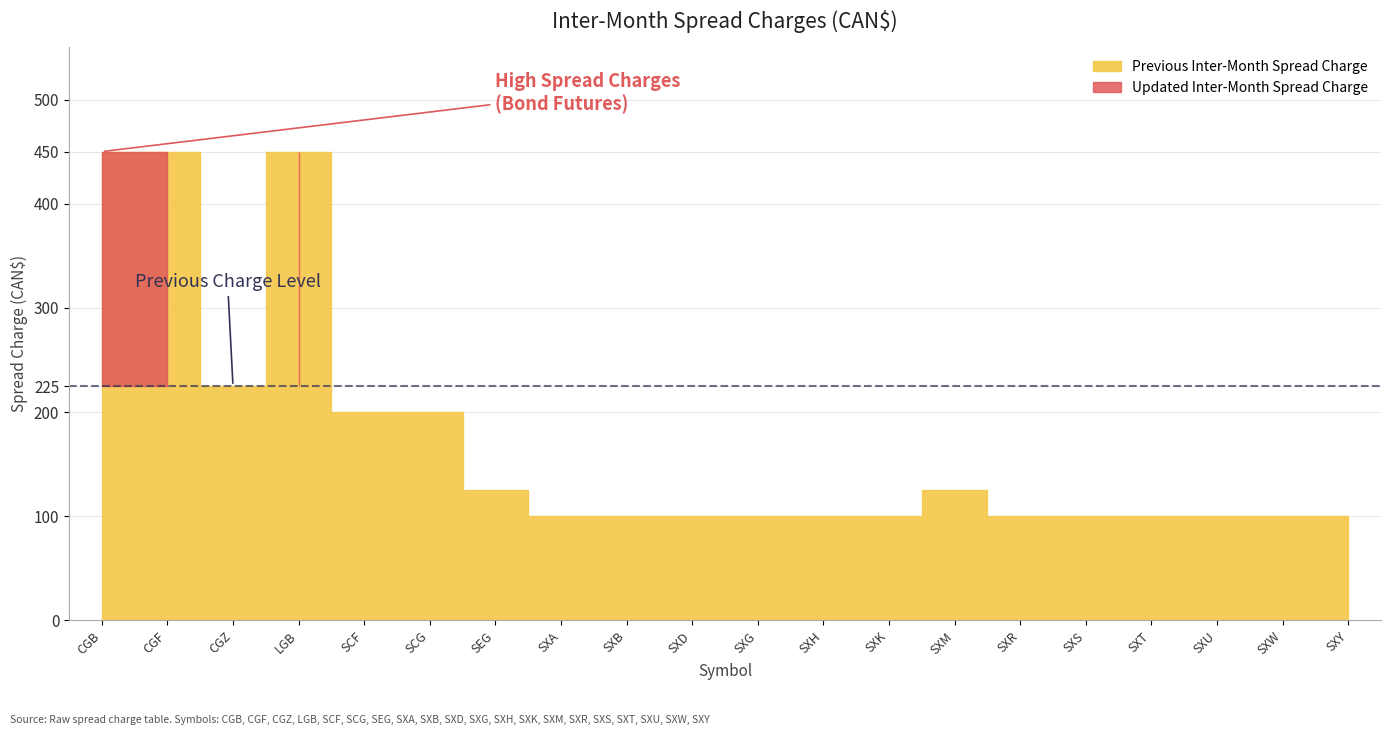

What is the label of the 11th point from the left?

SXG